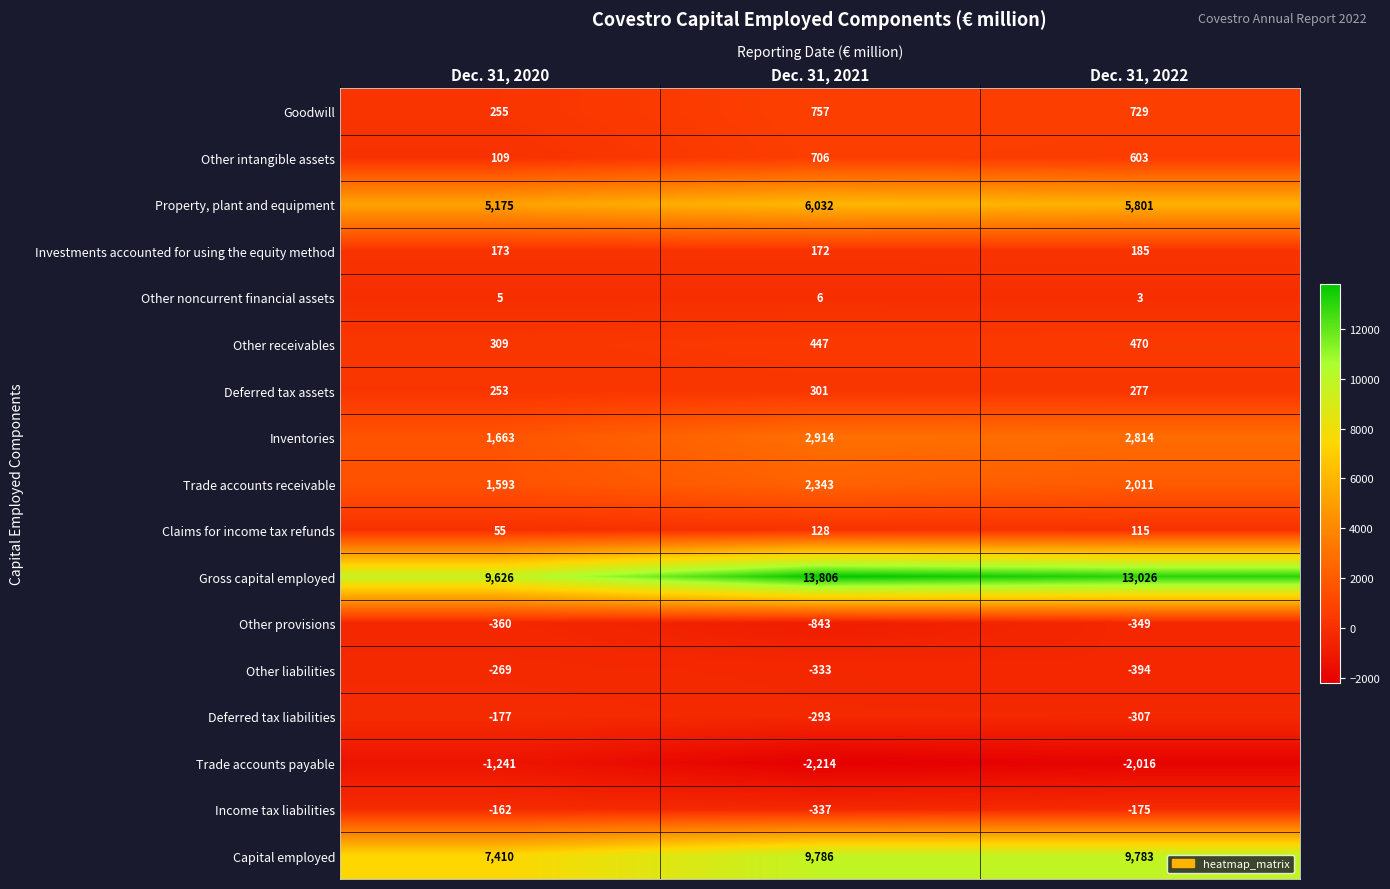

Read the Deferred tax assets value at Dec. 31, 2020.

253